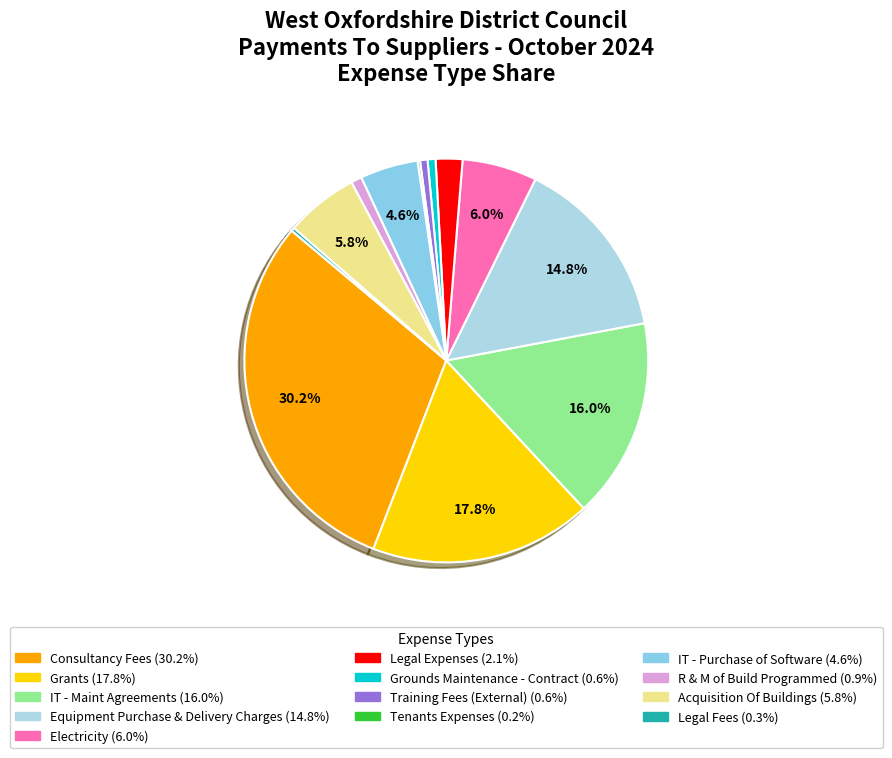

Count the number of slices in the pie.

13